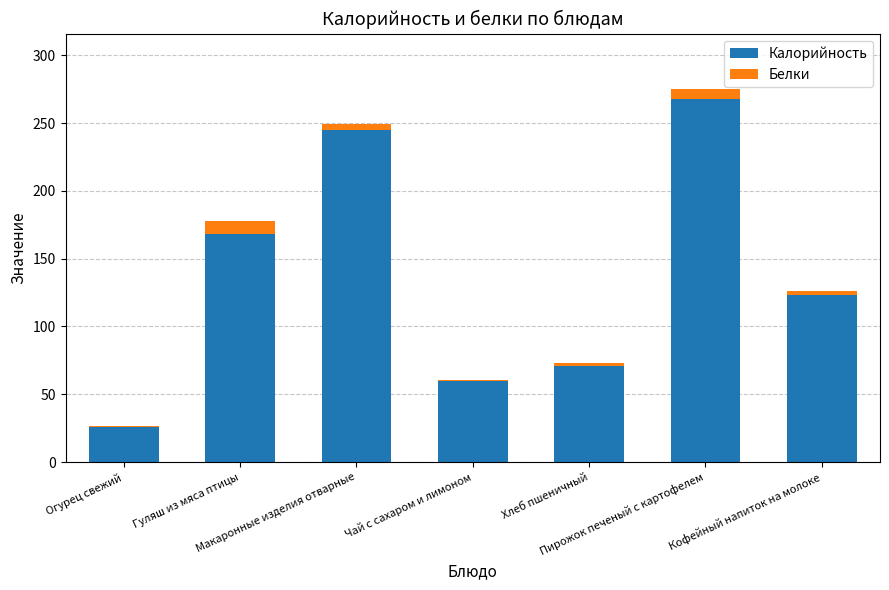

What is the highest value of the Калорийность series?

267.6